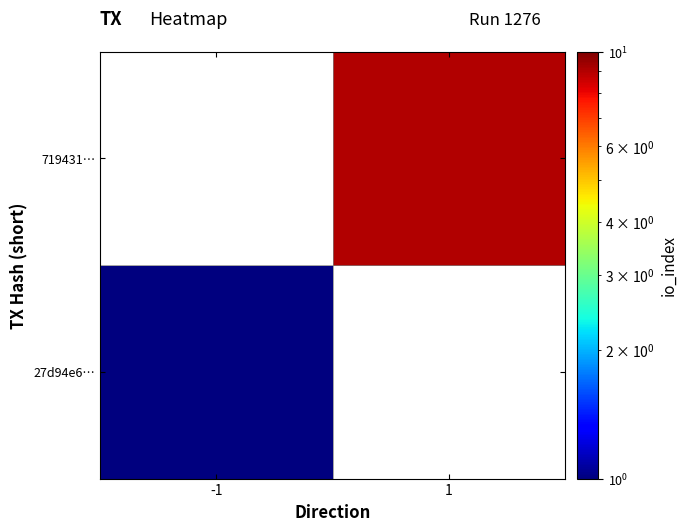

The 719431… series shows 9.0 at 1. True or false?

True